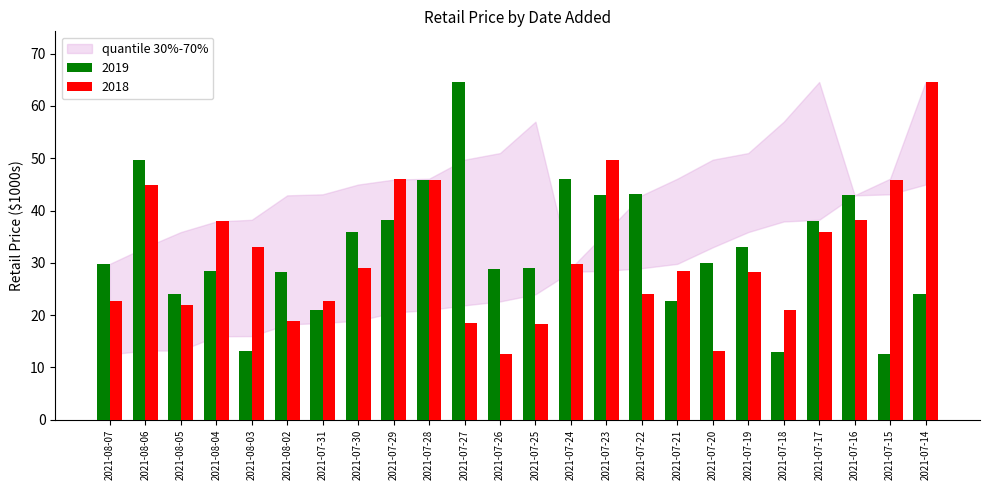

At which category is the sum across all series the highest?

2021-08-06